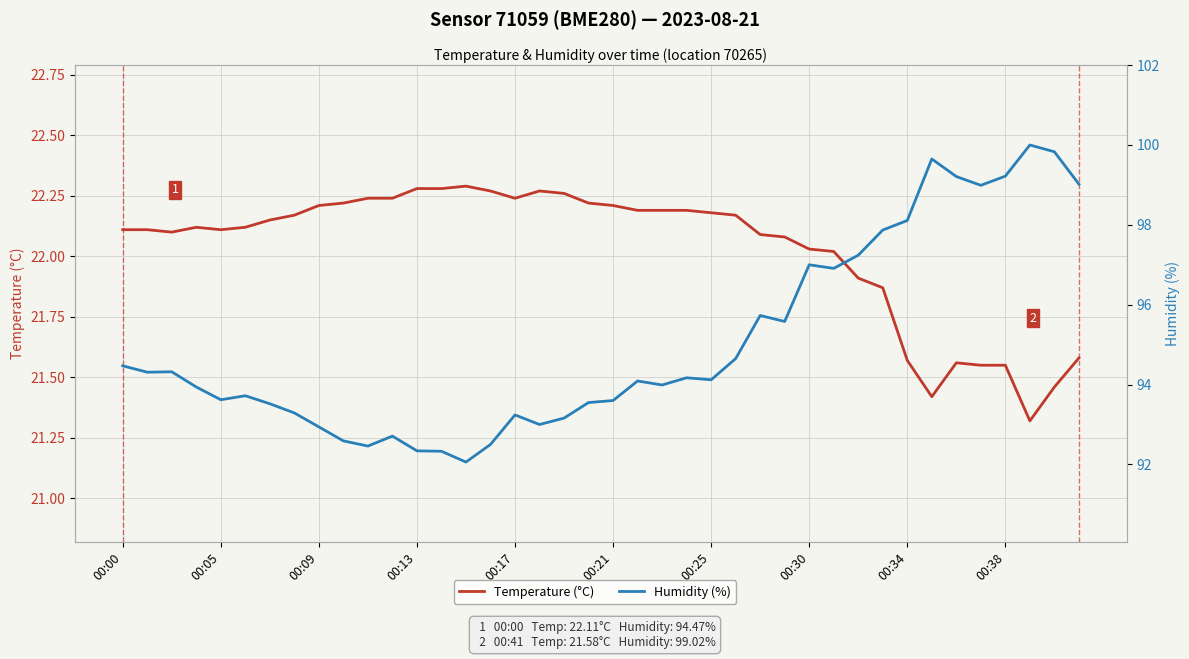

What position from the left is 13?

14